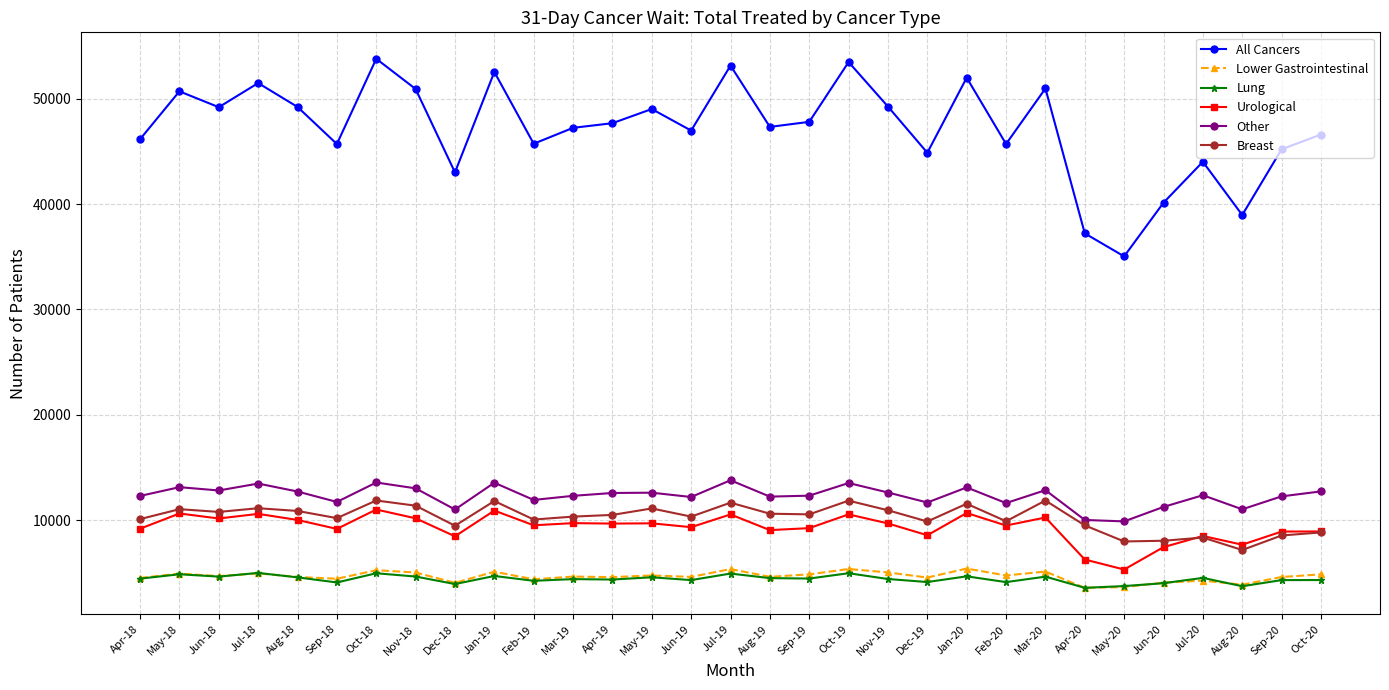

What position from the left is Nov-19?

20